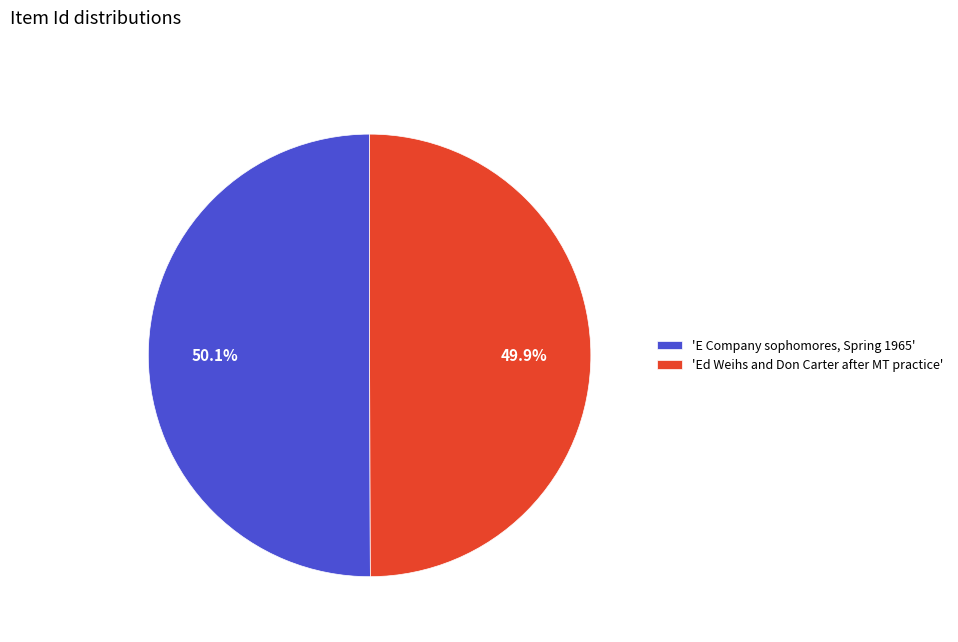

How much of the chart is everything except 'Ed Weihs and Don Carter after MT practice'?

50.1%